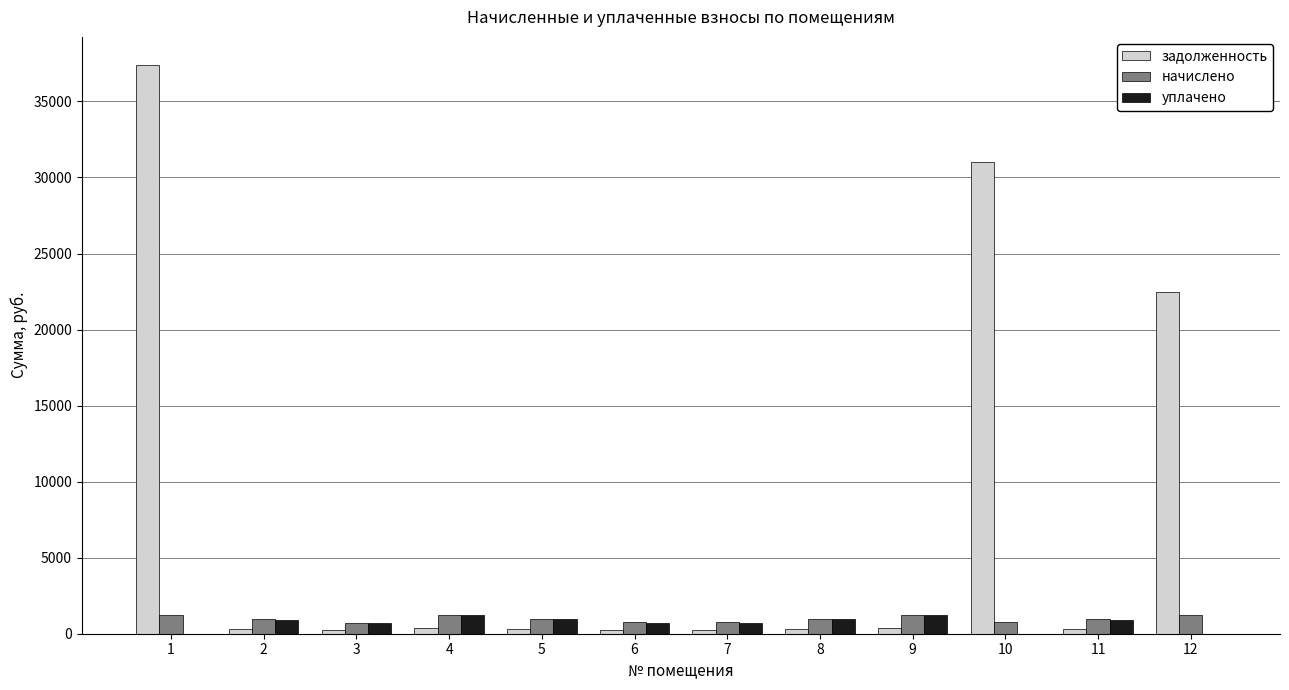

The начислено series shows 966.8 at 11. True or false?

True